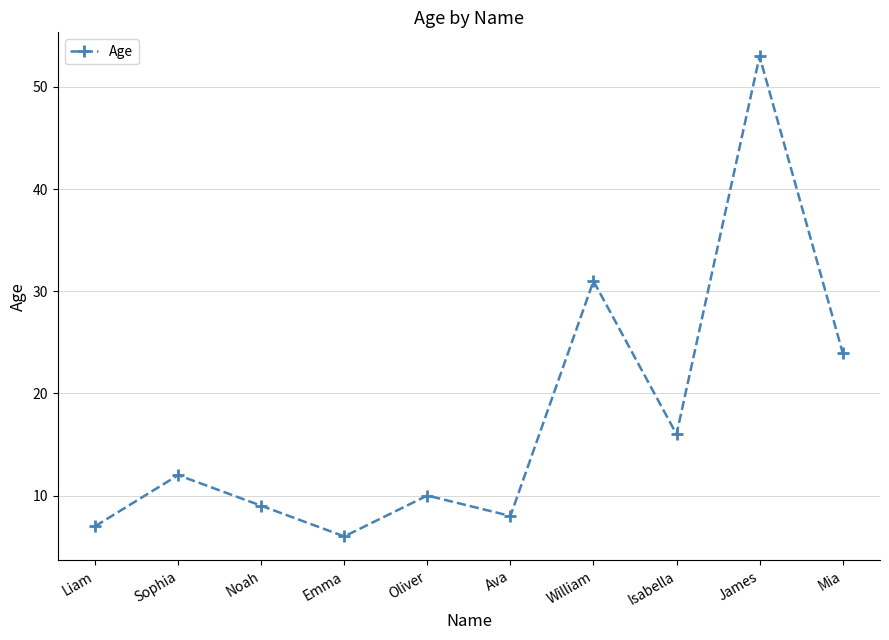

Reading left to right, transcribe all the data shown in this chart.

7	12	9	6	10	8	31	16	53	24